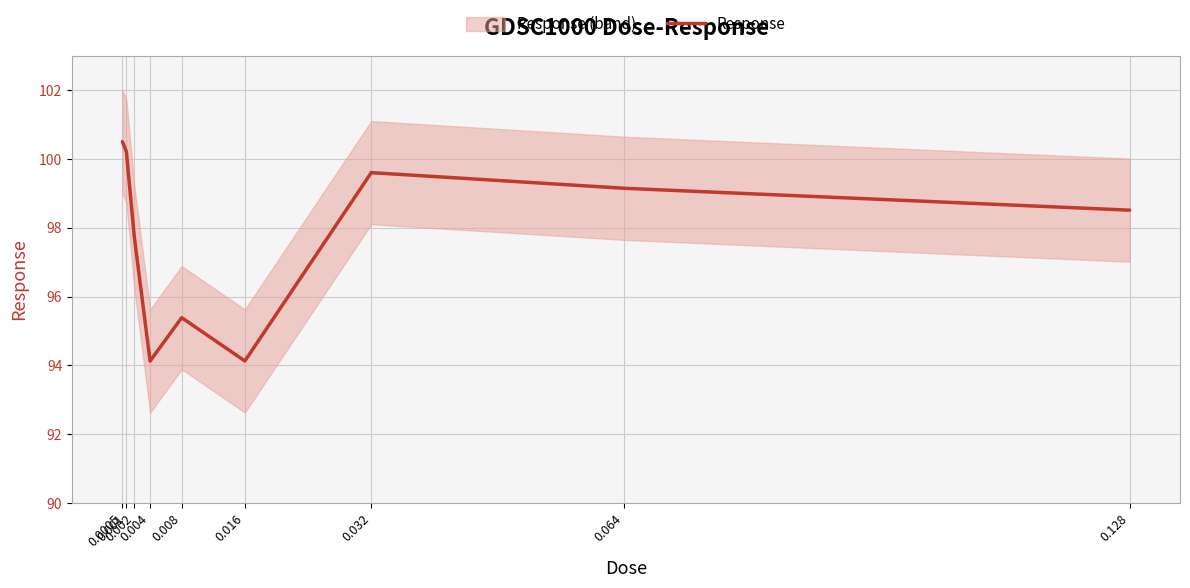

Count the number of categories in the chart.

9